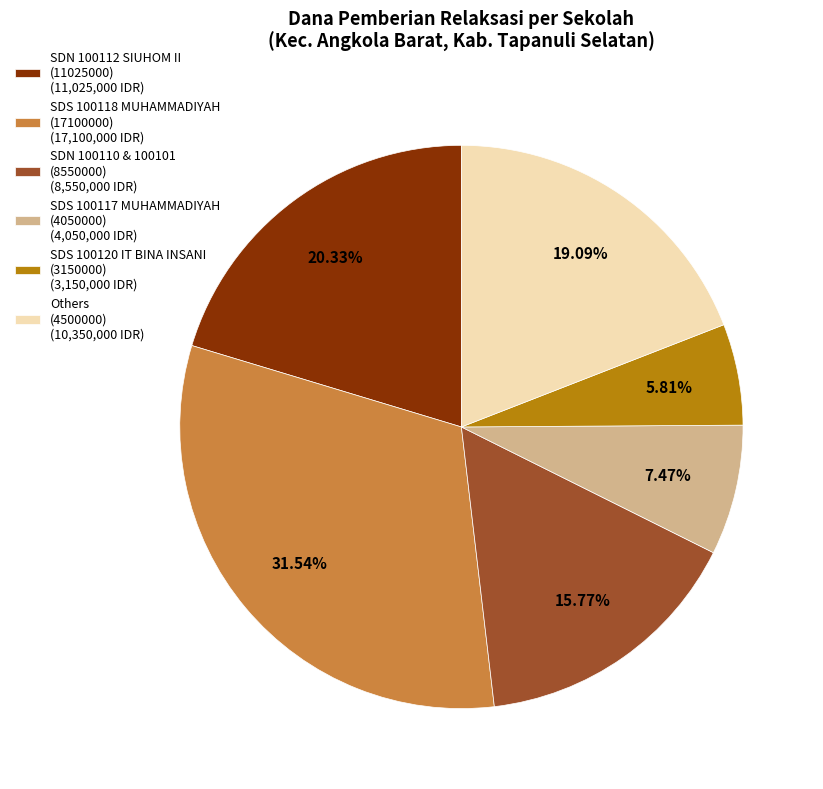

To the nearest percent, what is the average slice percentage?

17%